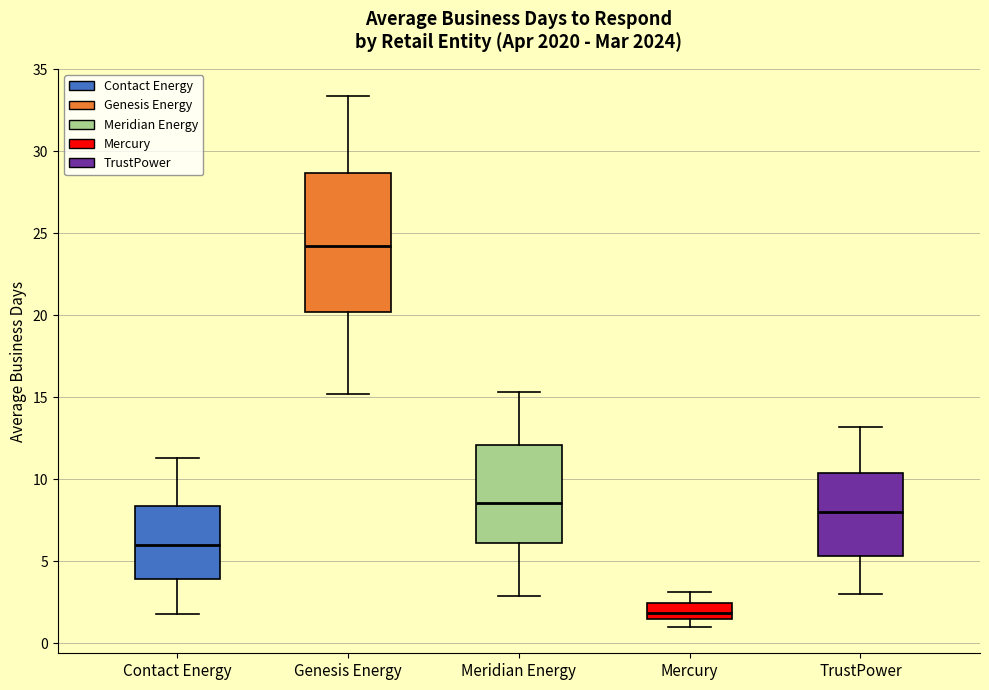

Reading left to right, transcribe this box plot: for each box, give where its median line is, the range the box spans, and where its two whiskers end, as read against the y-axis. The values are not printed on the chart, so give them approximately, as read against the axis.

Contact Energy: median 6.0, box 4.0 to 8.5, whiskers 2.0 to 11.5
Genesis Energy: median 24.5, box 20.0 to 28.5, whiskers 15.0 to 33.5
Meridian Energy: median 8.5, box 6.0 to 12.0, whiskers 3.0 to 15.5
Mercury: median 2.0, box 1.5 to 2.5, whiskers 1.0 to 3.0
TrustPower: median 8.0, box 5.5 to 10.5, whiskers 3.0 to 13.0